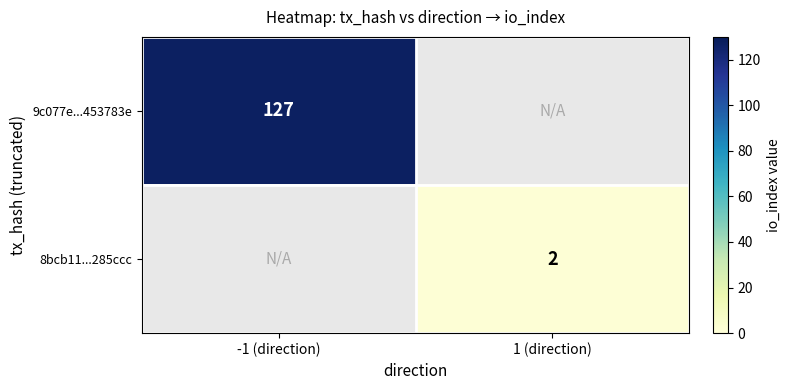

True or false: 9c077e...453783e has a value of 127 at -1 (direction).

True